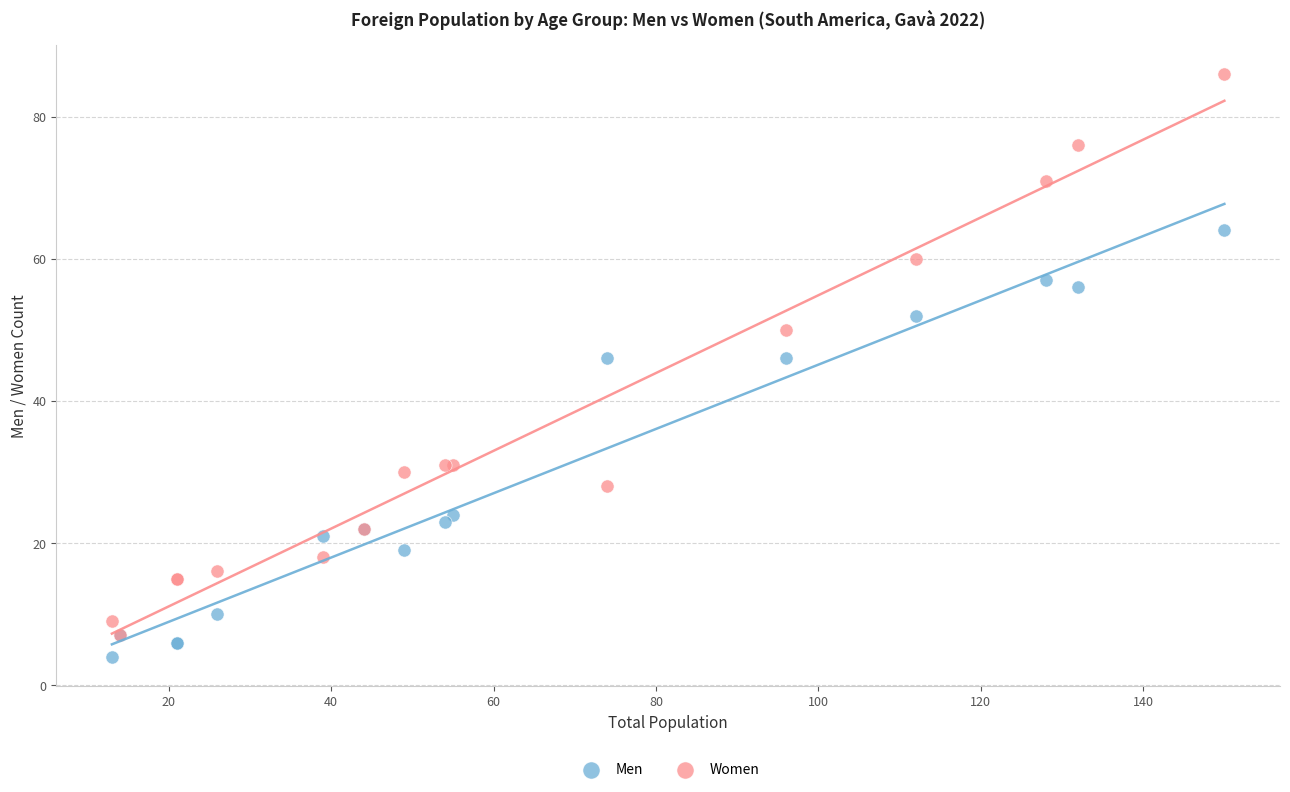

Which series reaches the minimum Y coordinate?

Men